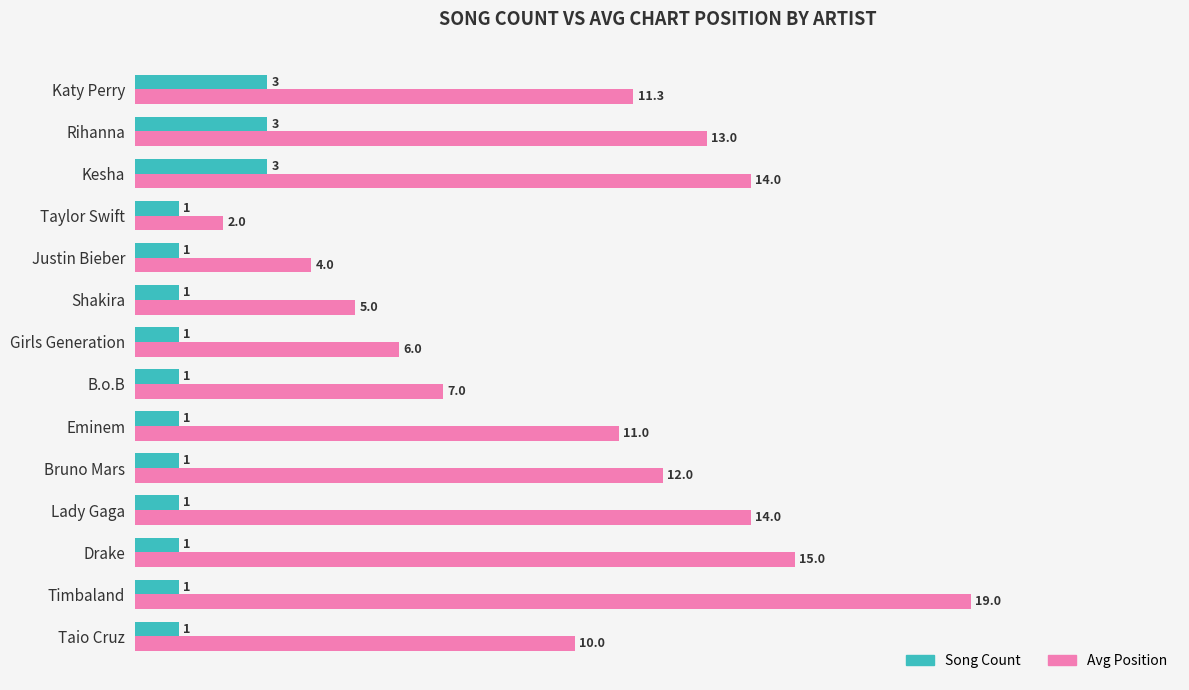

What is the smallest value displayed?

1.0